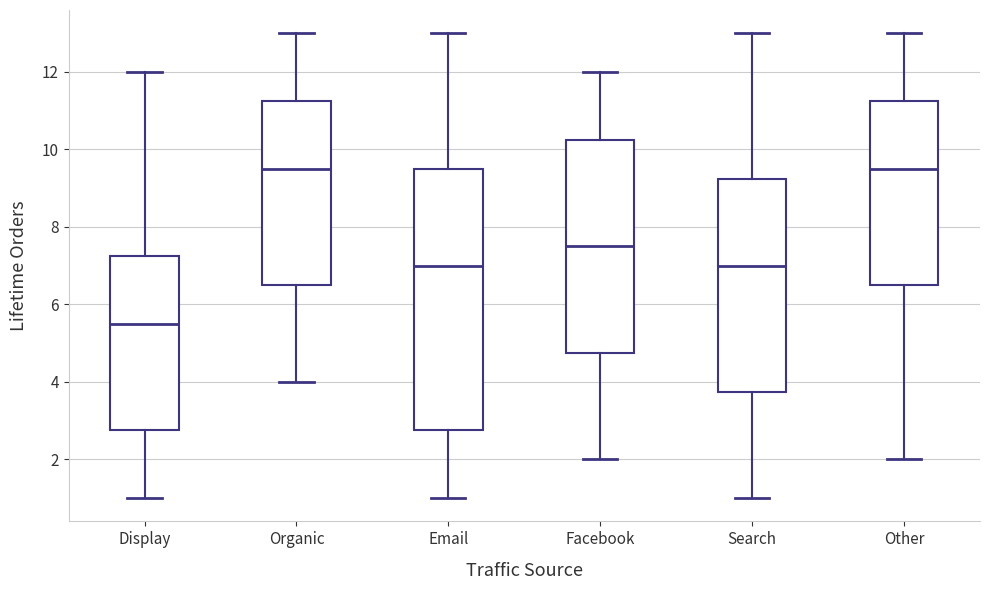

Where does the median line of the box for Email sit on the y-axis? The values are not printed on the chart, so give them approximately, as read against the axis.

7.0